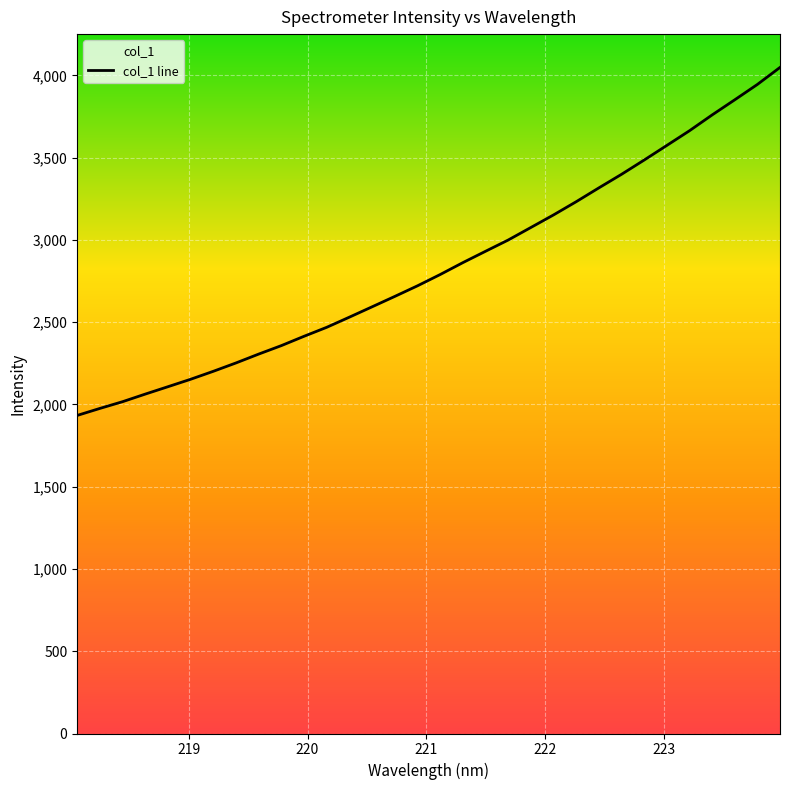

What is the minimum value shown in the chart?

1932.9